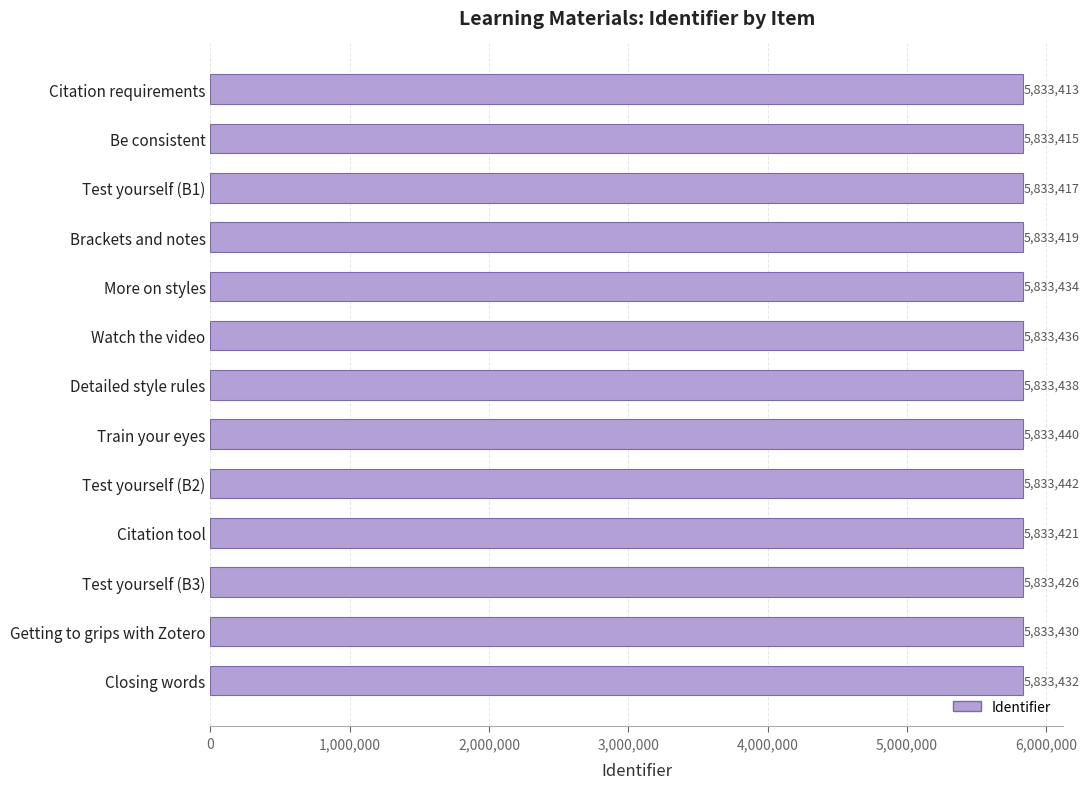

The chart shows a value of 7909521 at Watch the video. True or false?

False